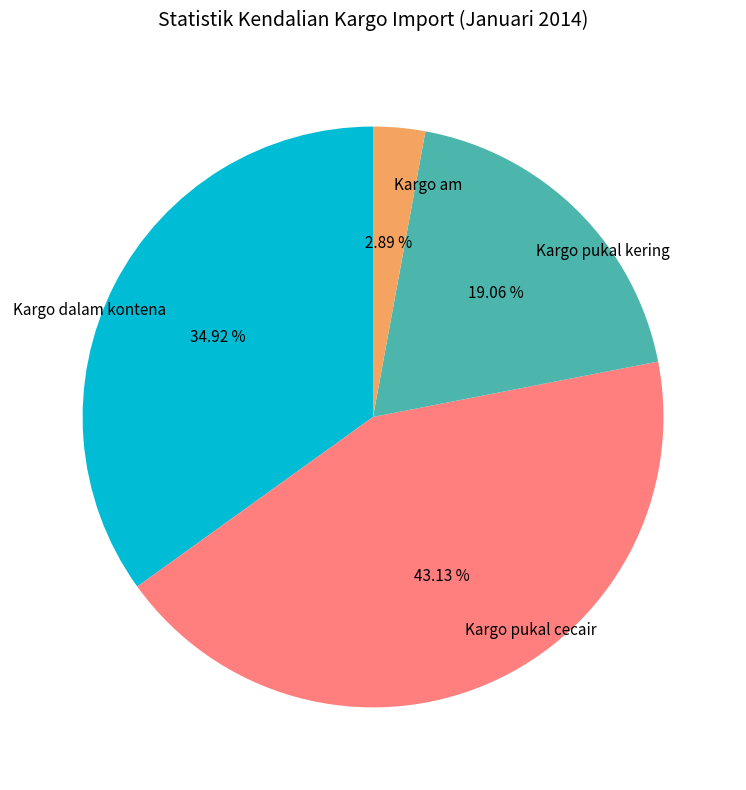

What percentage is the Kargo am slice, to the nearest percent?

3%